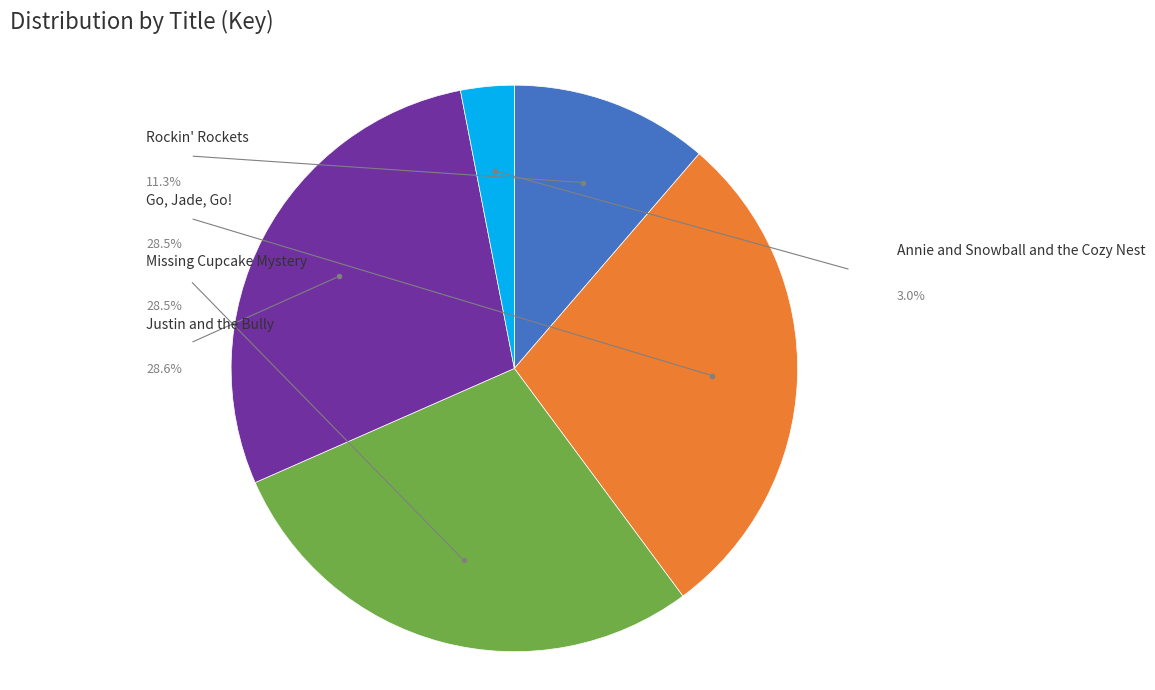

Is there a majority slice in this chart?

No